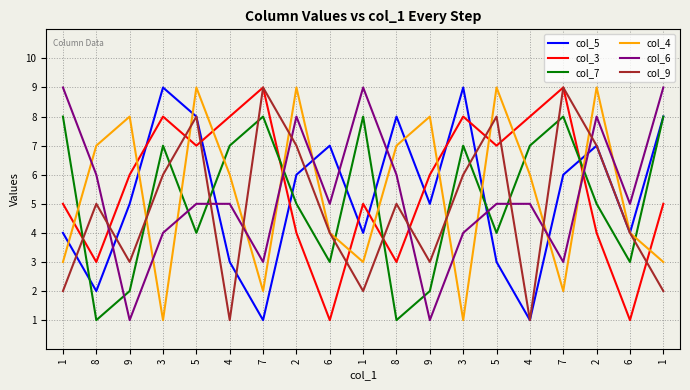

How many lines are shown in the chart?

6